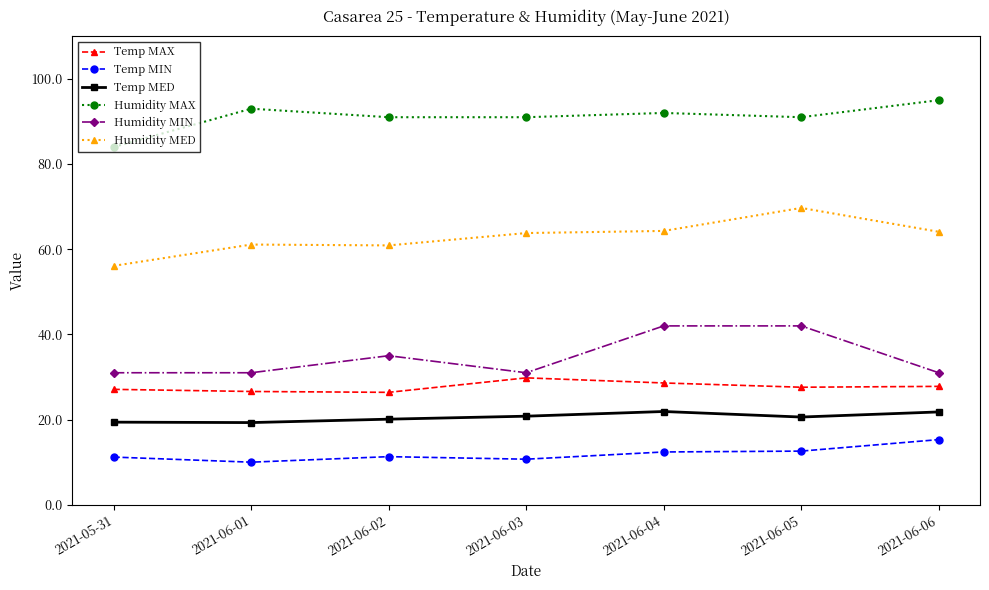

Which series has the largest total across all categories?

Humidity MAX